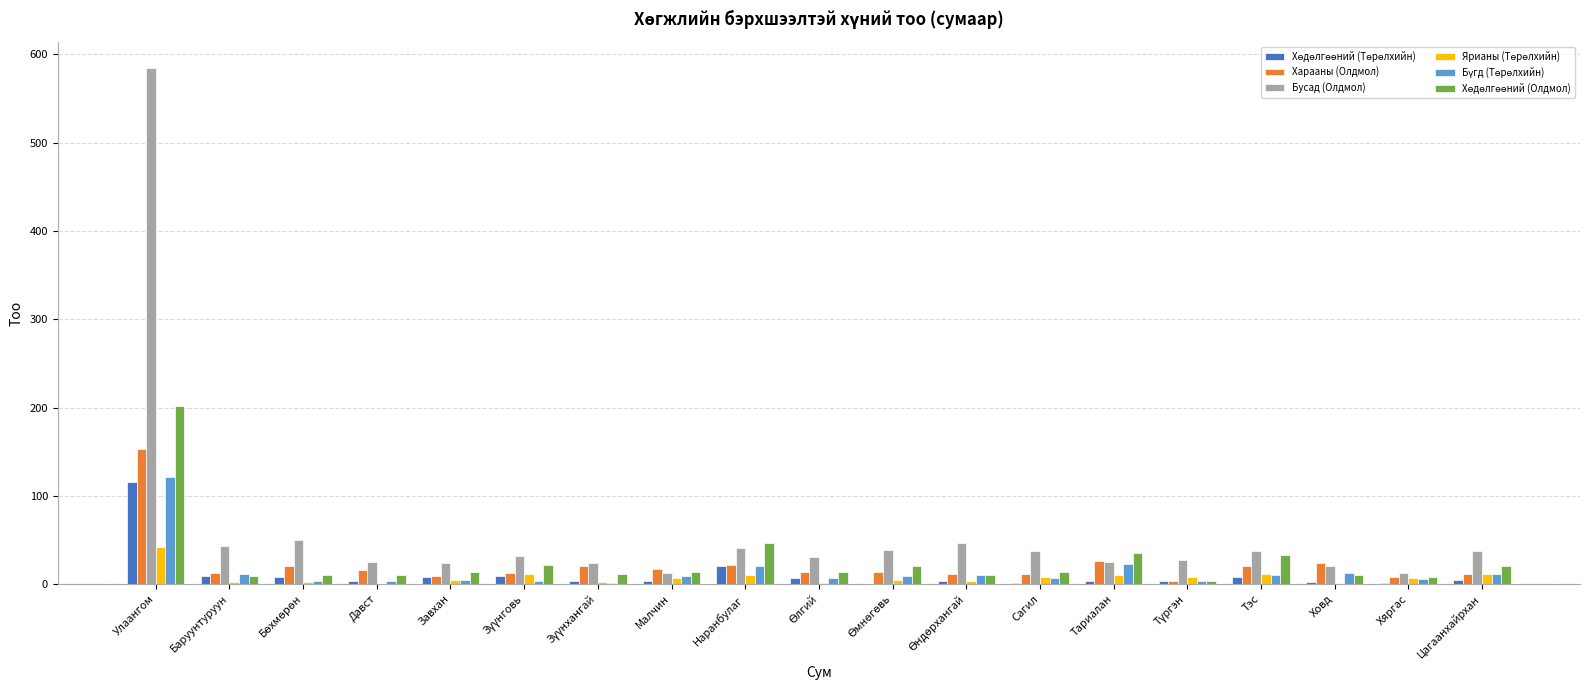

What is the sum of all Бусад (Олдмол) values?

1150